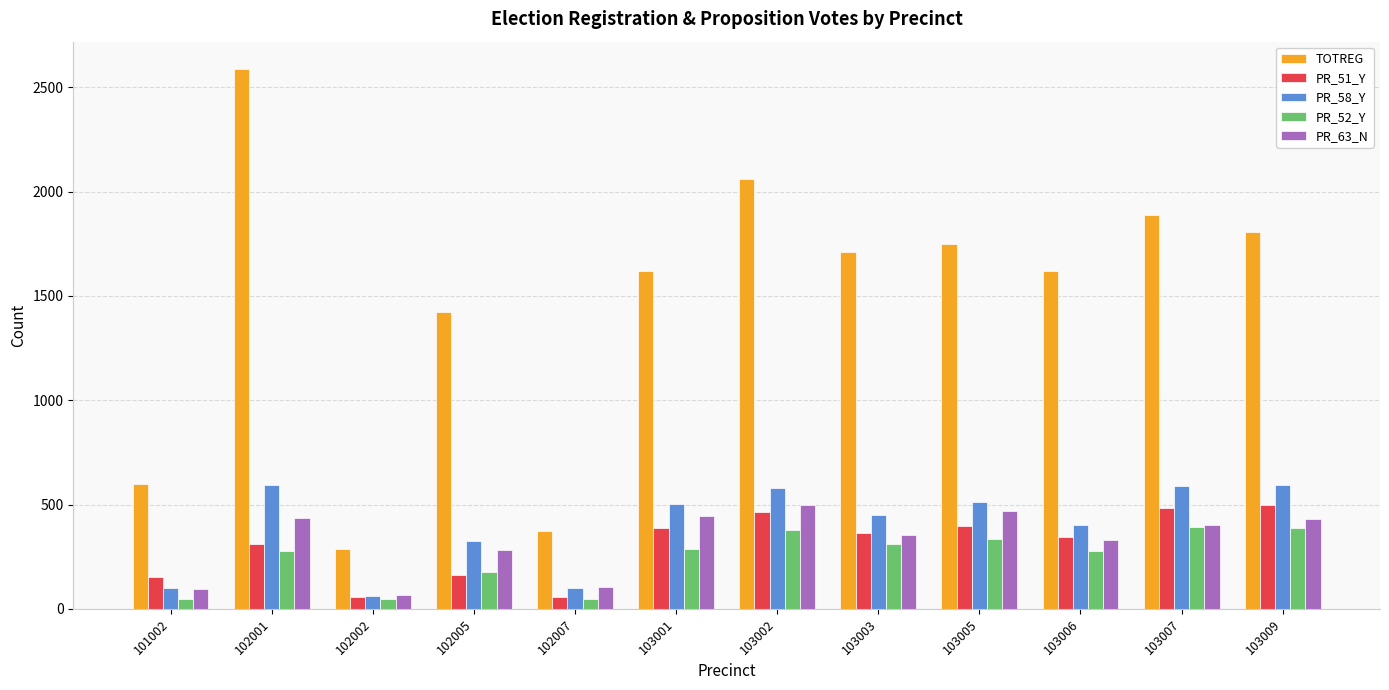

The value of PR_58_Y at 103007 is 1012. True or false?

False